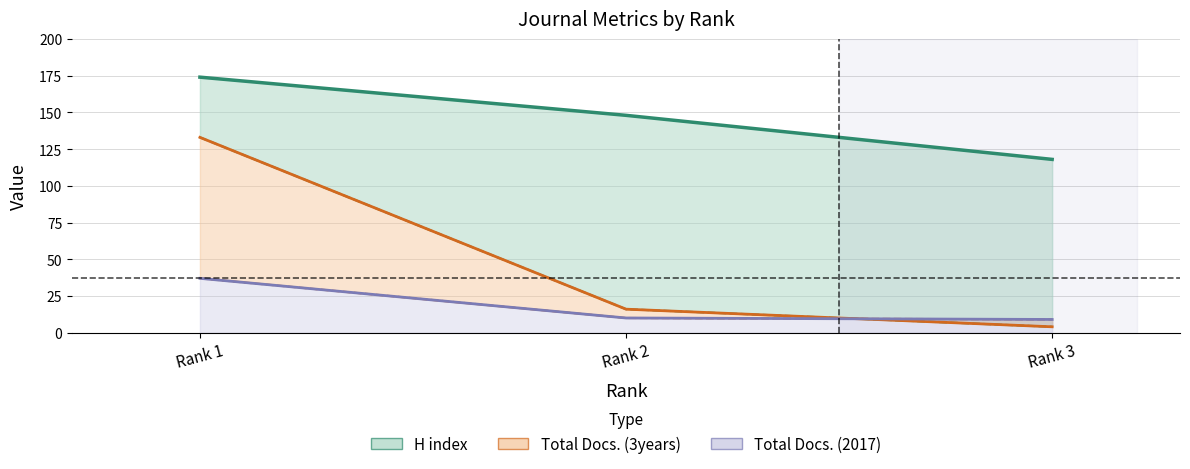

What is the total value across all series at Rank 2?

174